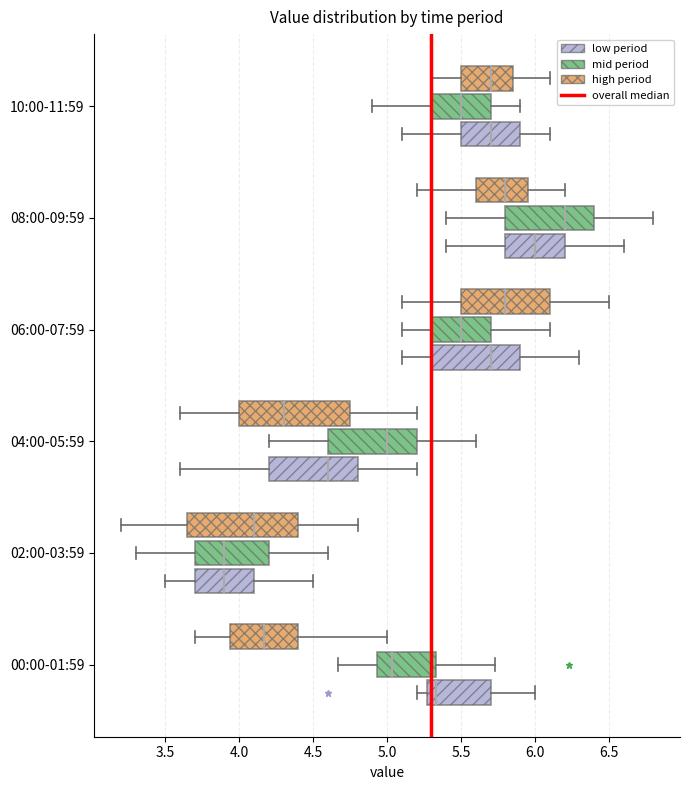

Reading bottom to top, read every box against the x-axis: the position of its median line, the range the box covers, and the ends of its whiskers. The values are not printed on the chart, so give them approximately, as read against the axis.

00:00-01:59 (low period): median 5.35, box 5.25 to 5.70, whiskers 5.20 to 6.00
00:00-01:59 (mid period): median 5.05, box 4.95 to 5.35, whiskers 4.65 to 5.75
00:00-01:59 (high period): median 4.15, box 3.95 to 4.40, whiskers 3.70 to 5.00
02:00-03:59 (low period): median 3.90, box 3.70 to 4.10, whiskers 3.50 to 4.50
02:00-03:59 (mid period): median 3.90, box 3.70 to 4.20, whiskers 3.30 to 4.60
02:00-03:59 (high period): median 4.10, box 3.65 to 4.40, whiskers 3.20 to 4.80
04:00-05:59 (low period): median 4.60, box 4.20 to 4.80, whiskers 3.60 to 5.20
04:00-05:59 (mid period): median 5.00, box 4.60 to 5.20, whiskers 4.20 to 5.60
04:00-05:59 (high period): median 4.30, box 4.00 to 4.75, whiskers 3.60 to 5.20
06:00-07:59 (low period): median 5.70, box 5.30 to 5.90, whiskers 5.10 to 6.30
06:00-07:59 (mid period): median 5.50, box 5.30 to 5.70, whiskers 5.10 to 6.10
06:00-07:59 (high period): median 5.80, box 5.50 to 6.10, whiskers 5.10 to 6.50
08:00-09:59 (low period): median 6.00, box 5.80 to 6.20, whiskers 5.40 to 6.60
08:00-09:59 (mid period): median 6.20, box 5.80 to 6.40, whiskers 5.40 to 6.80
08:00-09:59 (high period): median 5.80, box 5.60 to 5.95, whiskers 5.20 to 6.20
10:00-11:59 (low period): median 5.70, box 5.50 to 5.90, whiskers 5.10 to 6.10
10:00-11:59 (mid period): median 5.50, box 5.30 to 5.70, whiskers 4.90 to 5.90
10:00-11:59 (high period): median 5.70, box 5.50 to 5.85, whiskers 5.30 to 6.10